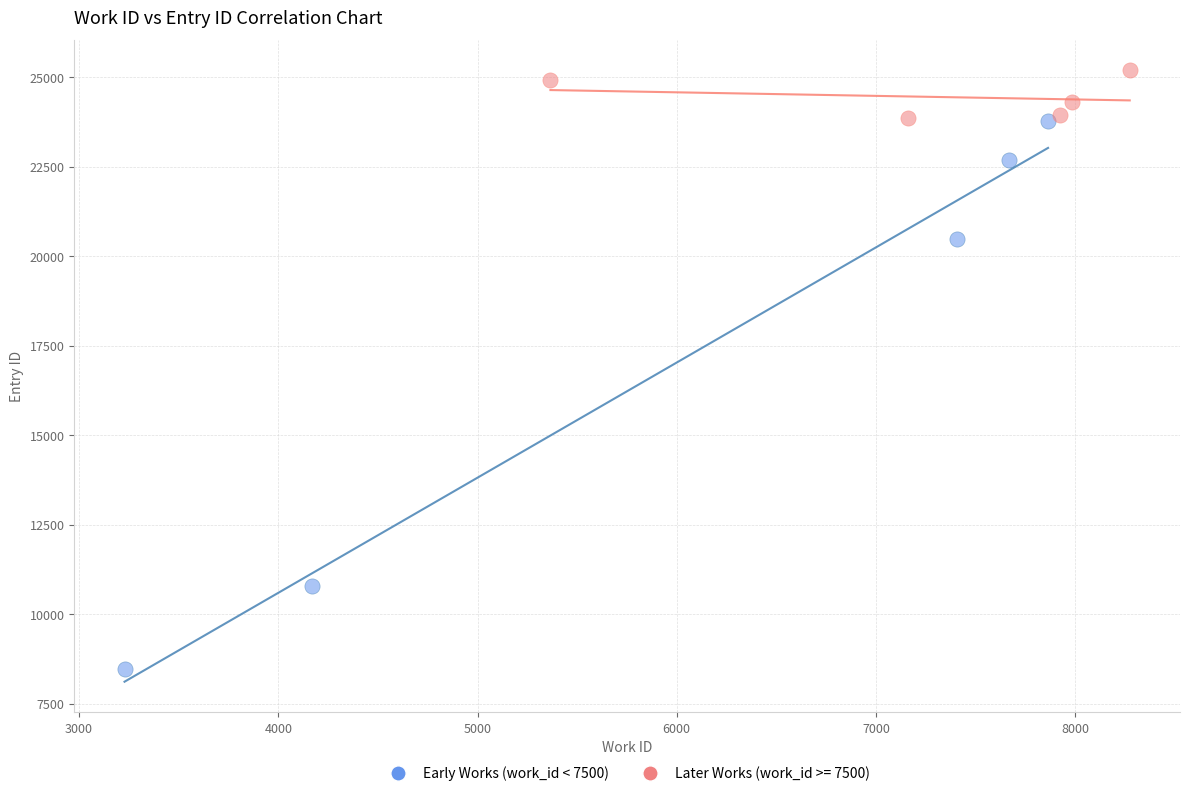

Which series reaches the maximum Y coordinate?

Later Works (work_id >= 7500)